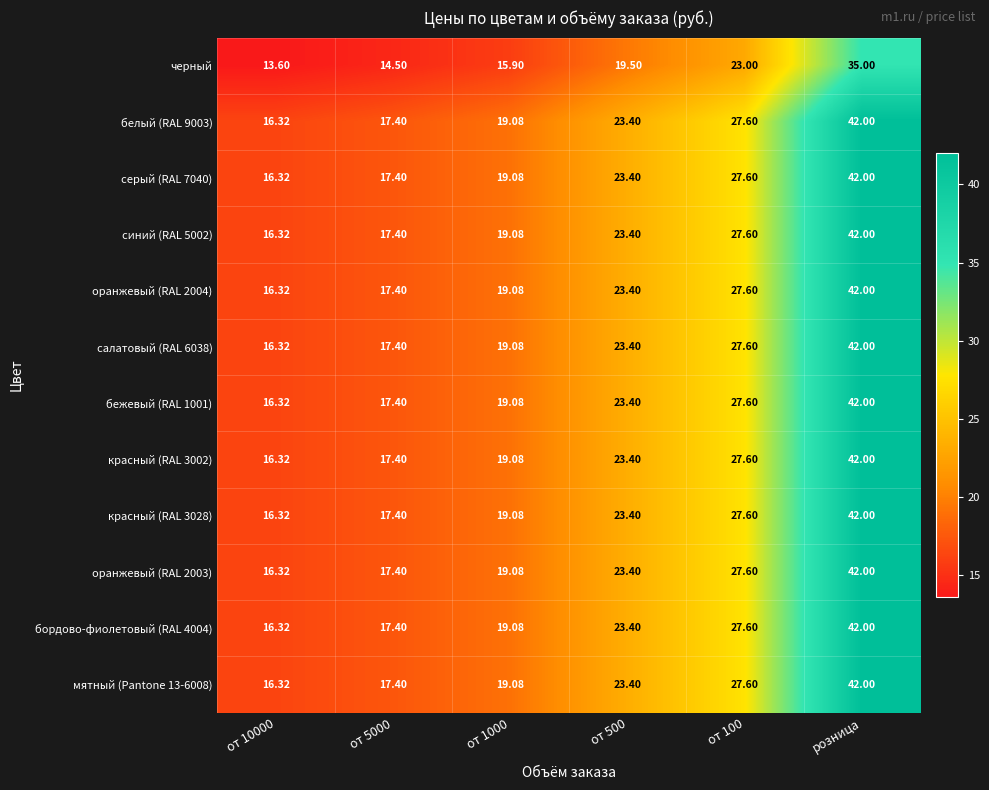

At which category is the sum across all series the highest?

розница